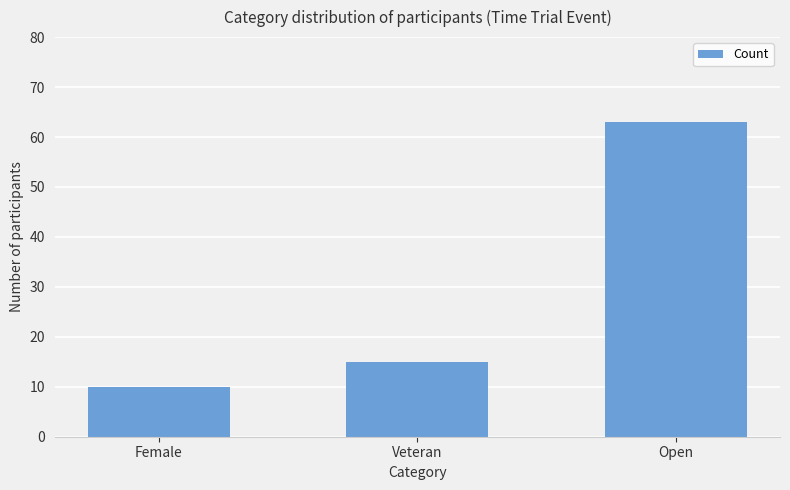

How many values are below 15?

1